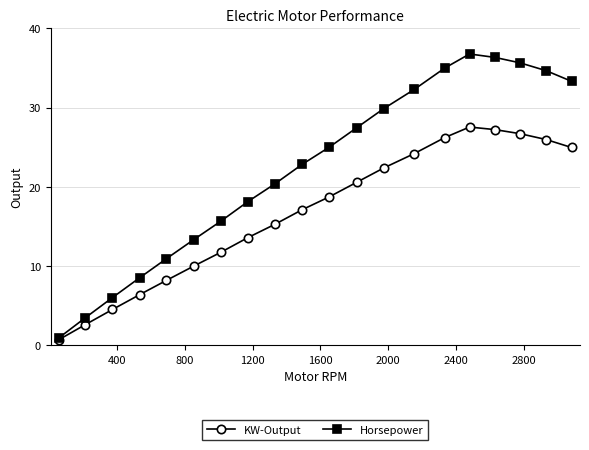

What is the minimum value for Horsepower?

0.9